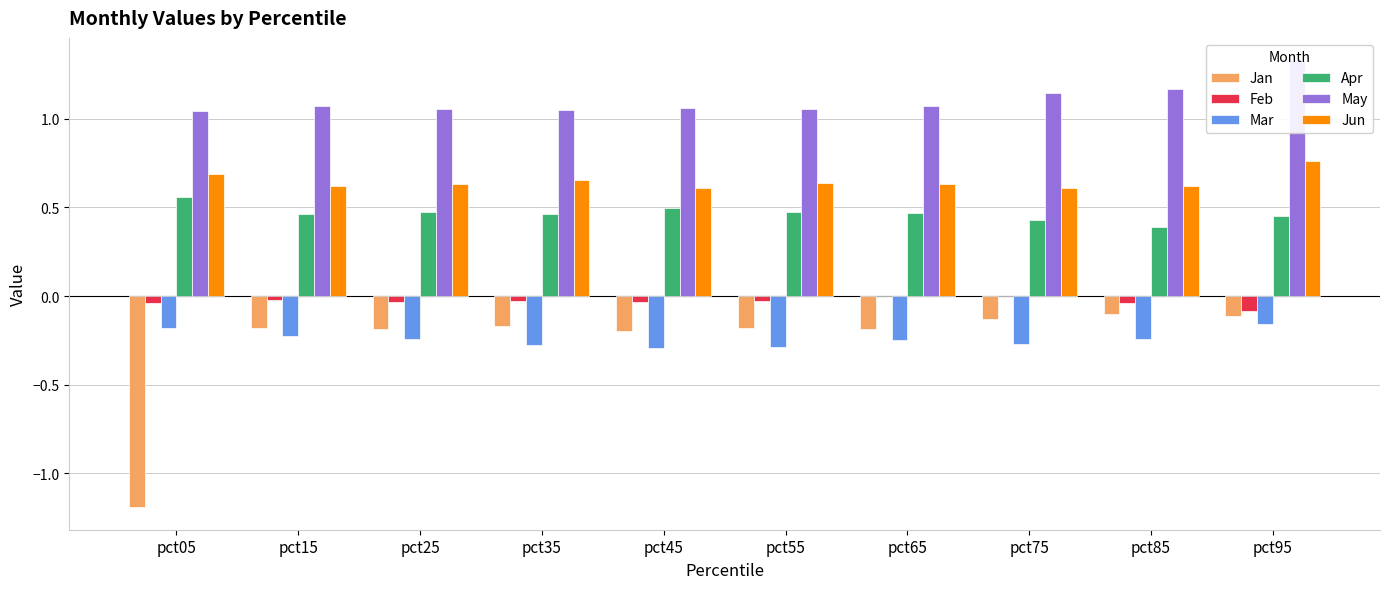

What is the sum of the Feb values at pct95 and pct85?

-0.1